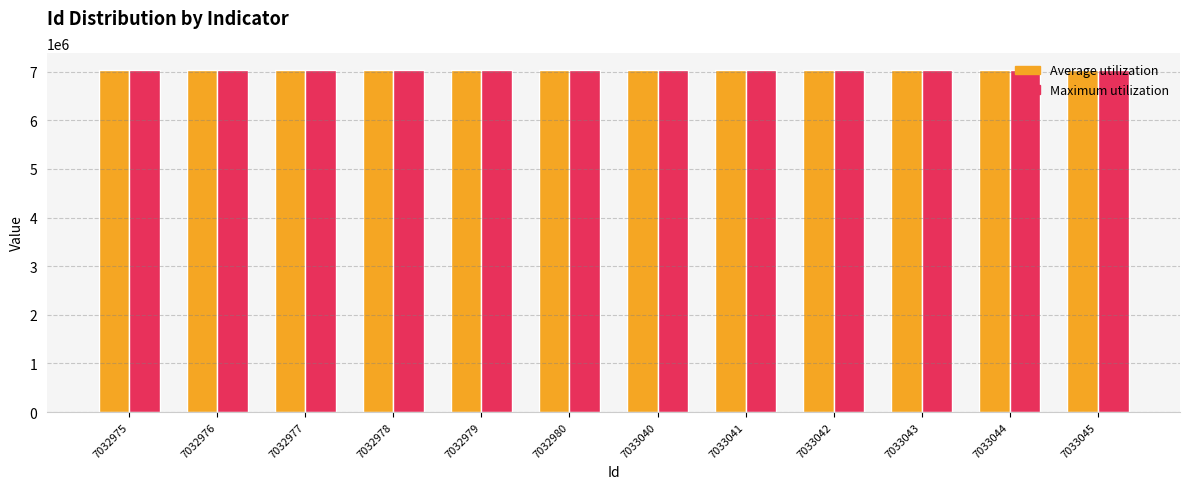

The Maximum utilization series shows 2939240 at 7032979. True or false?

False